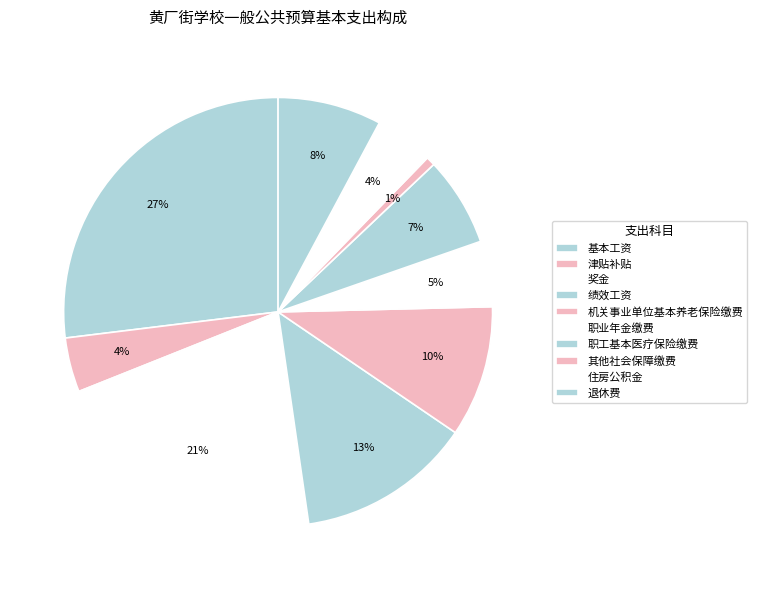

What percentage is the 职业年金缴费 slice, to the nearest percent?

5%